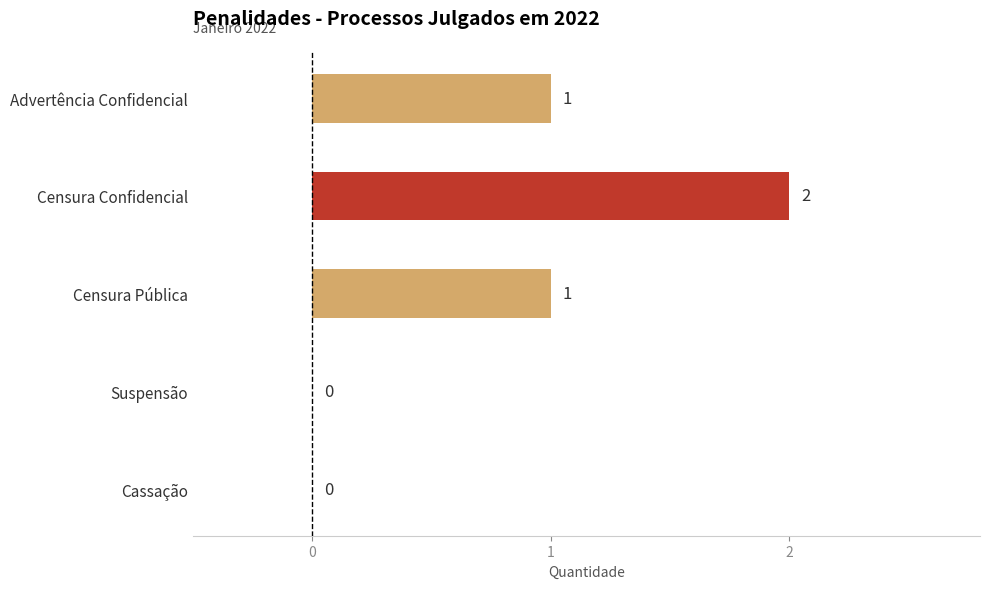

True or false: the data shows -1 at Cassação.

False